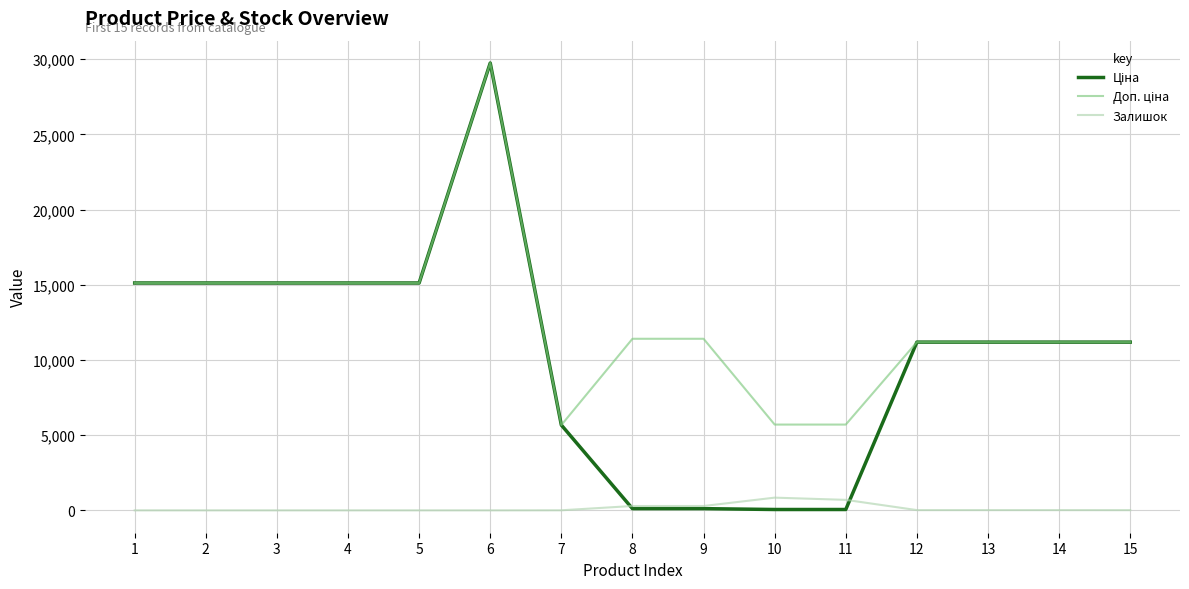

At which category is the sum across all series the highest?

6